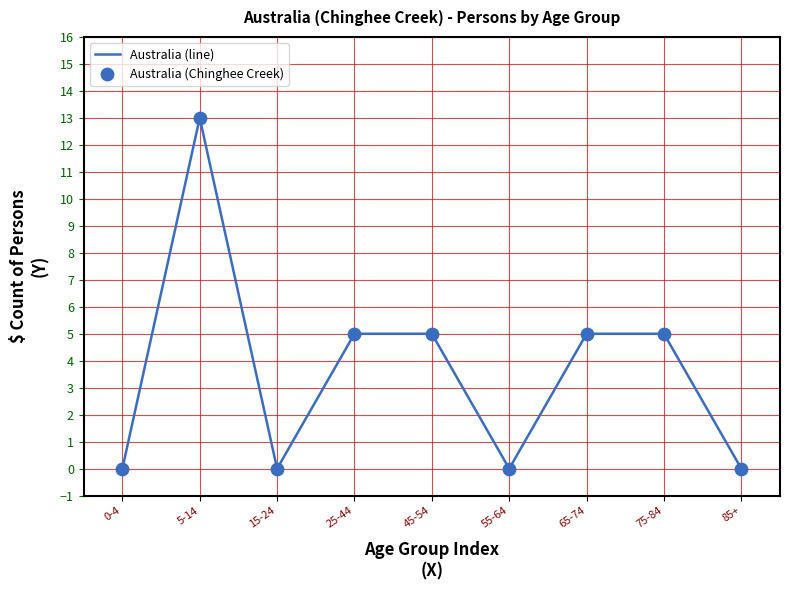

At which category does the chart reach its peak across all series?

5-14